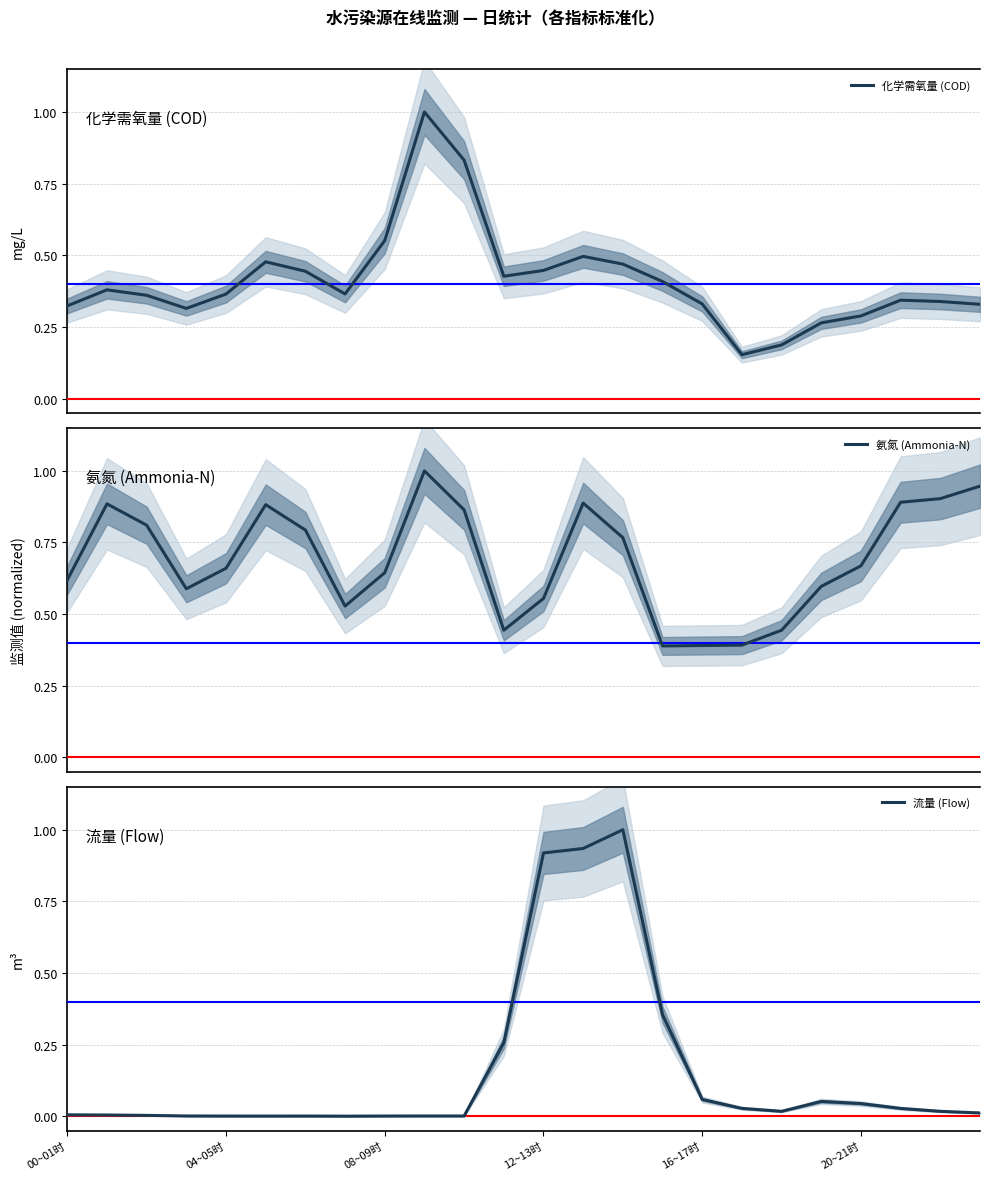

In 流量 (Flow), how many points are lower than both neighbors (excluding endpoints)?

3